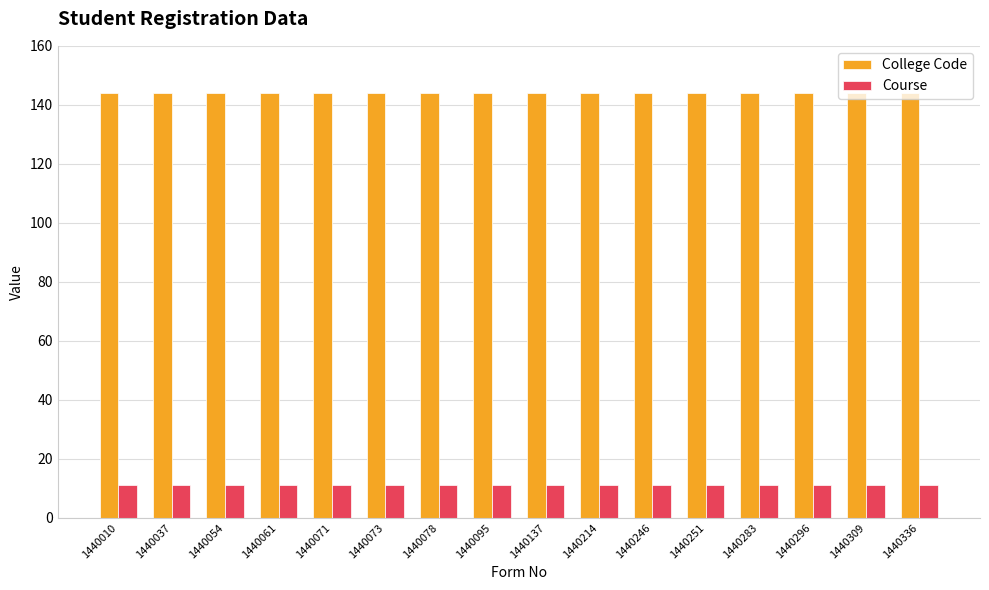

What is the average value of the College Code series?

144